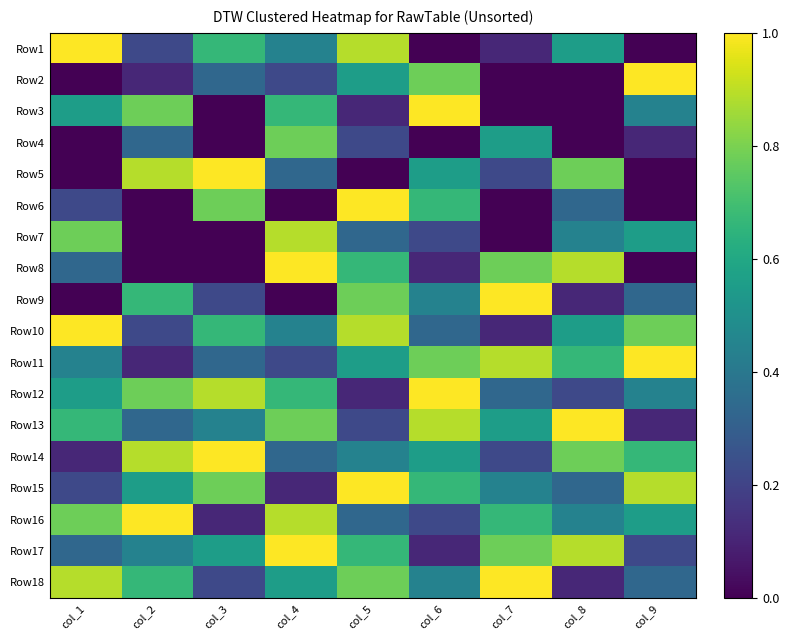

Count the number of categories in the chart.

9